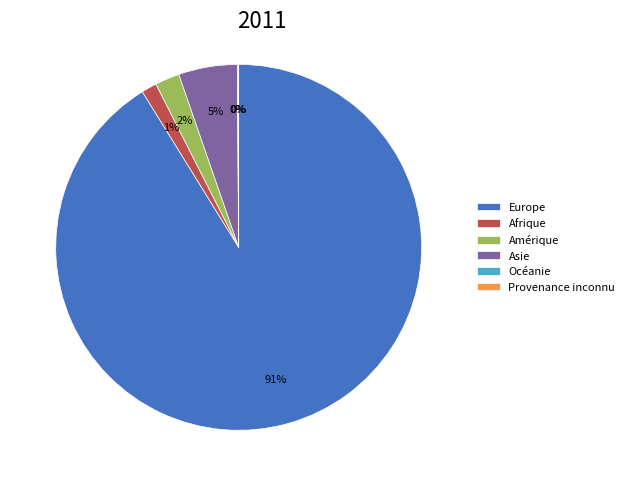

What is the largest slice in the pie chart?

Europe